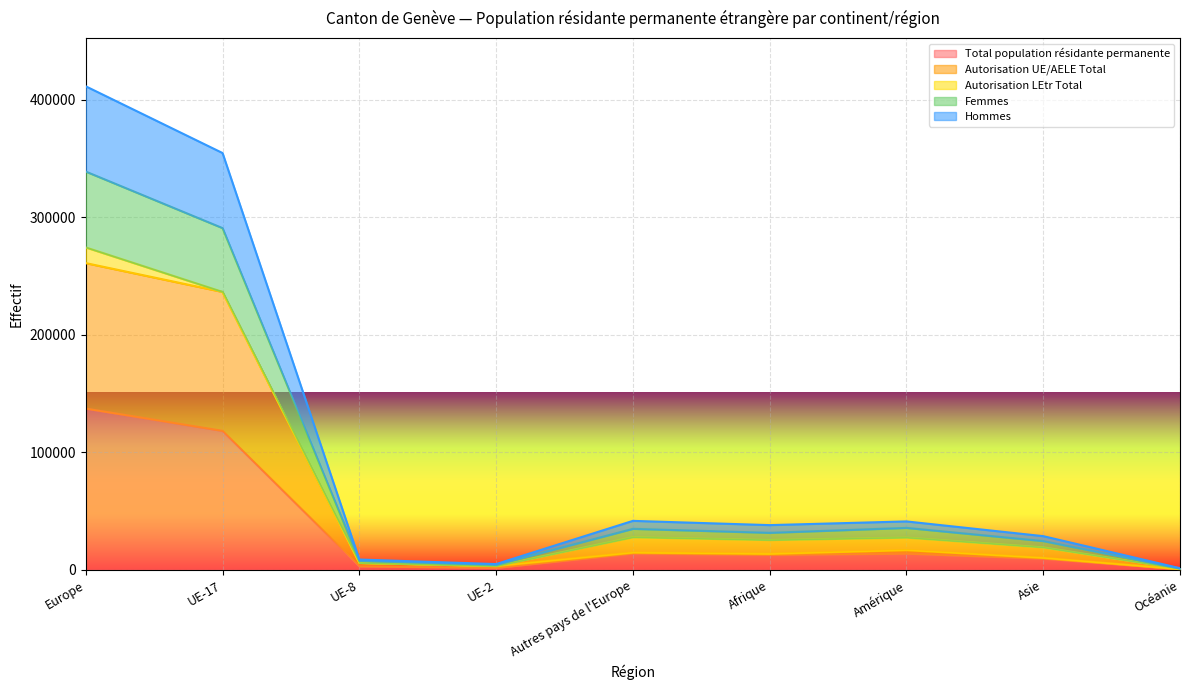

What is the maximum value for Total population résidante permanente?

137189